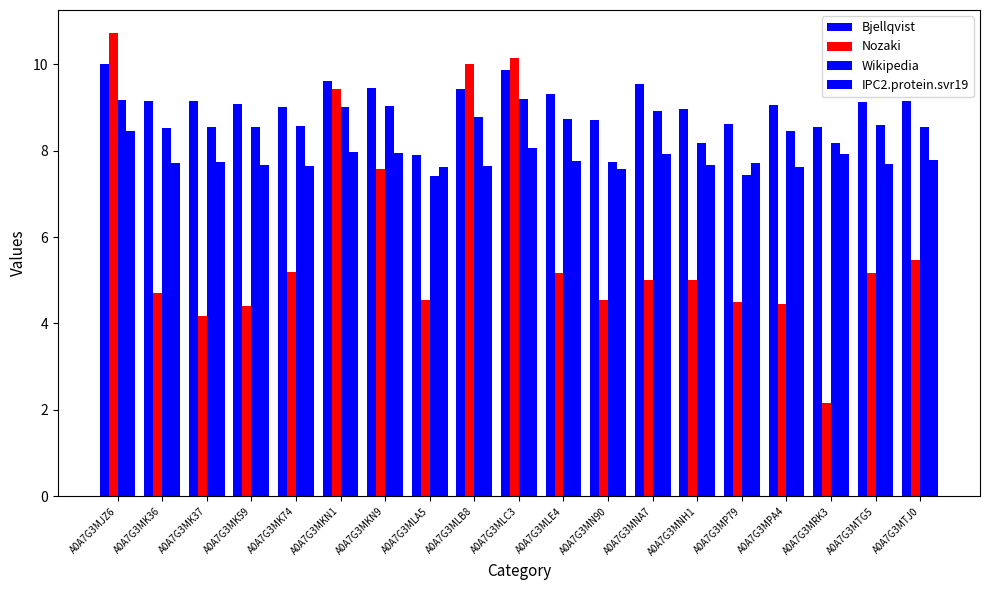

Which series changed the most between A0A7G3MLA5 and A0A7G3MTG5?

Bjellqvist